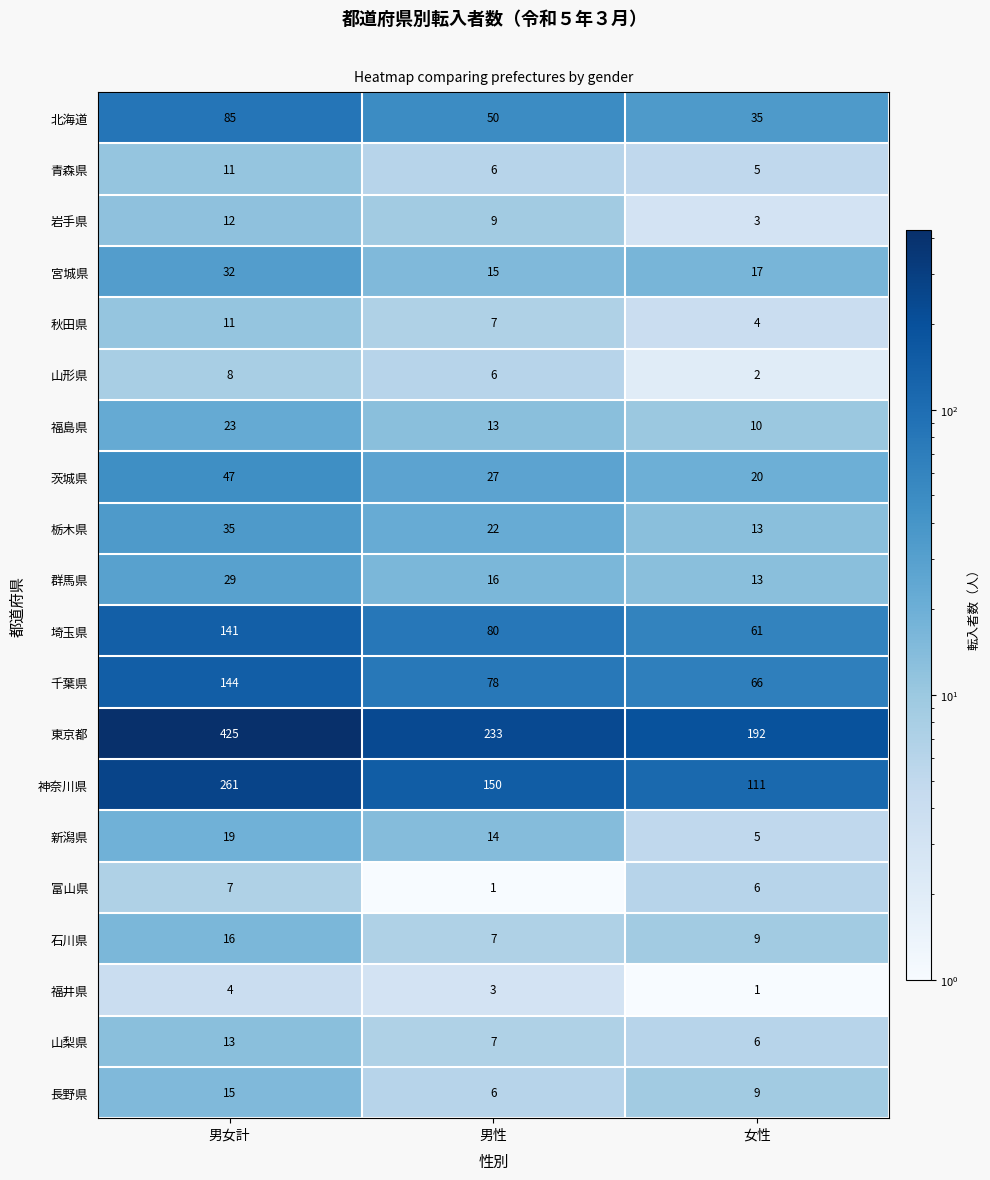

Between 男女計 and 女性, which series saw the biggest shift?

東京都